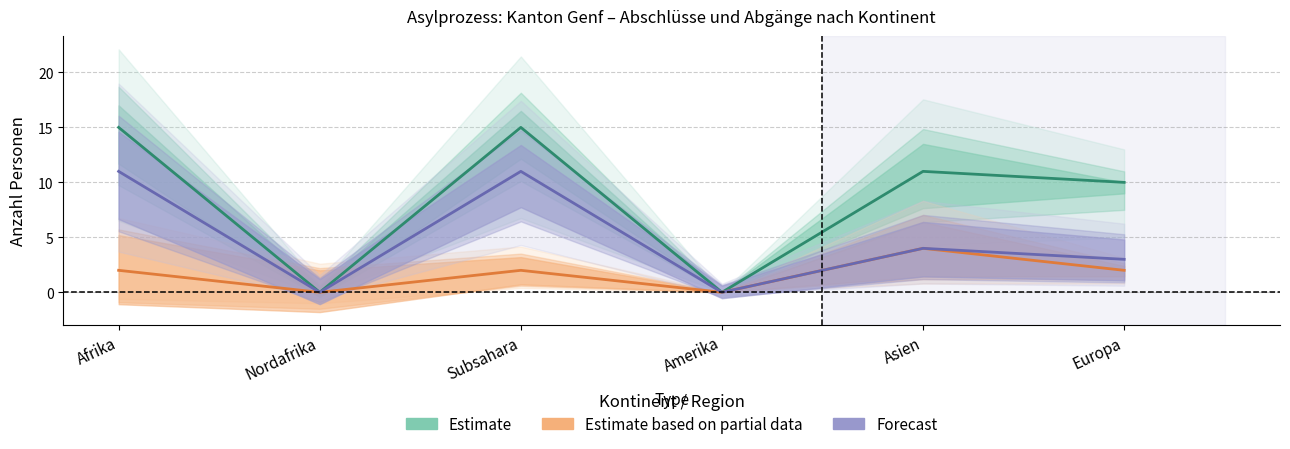

What is the label of the 4th point from the right?

Subsahara